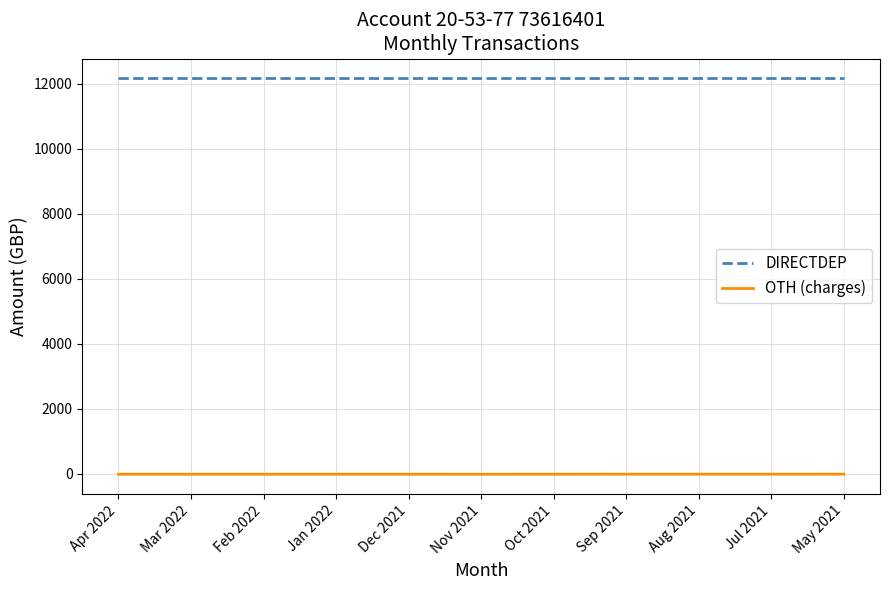

At May 2021, list the series in order from smallest to largest.

OTH (charges), DIRECTDEP